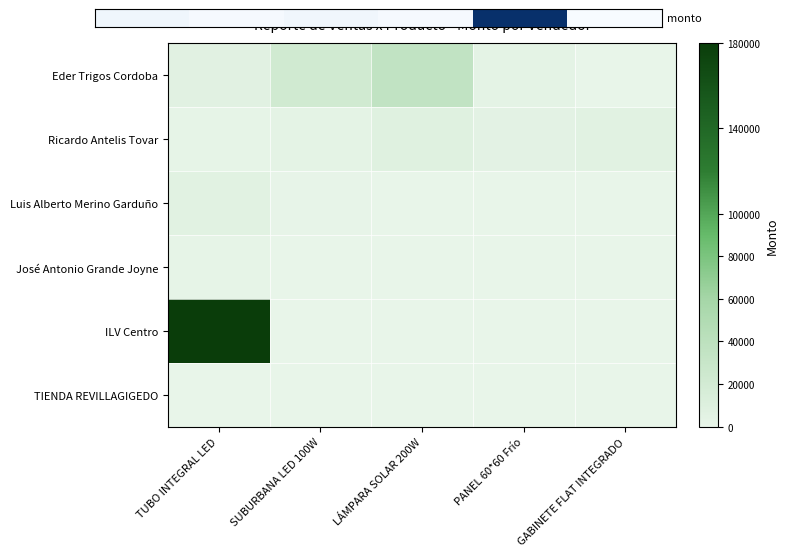

What is the sum of all Eder Trigos Cordoba values?

67661.0